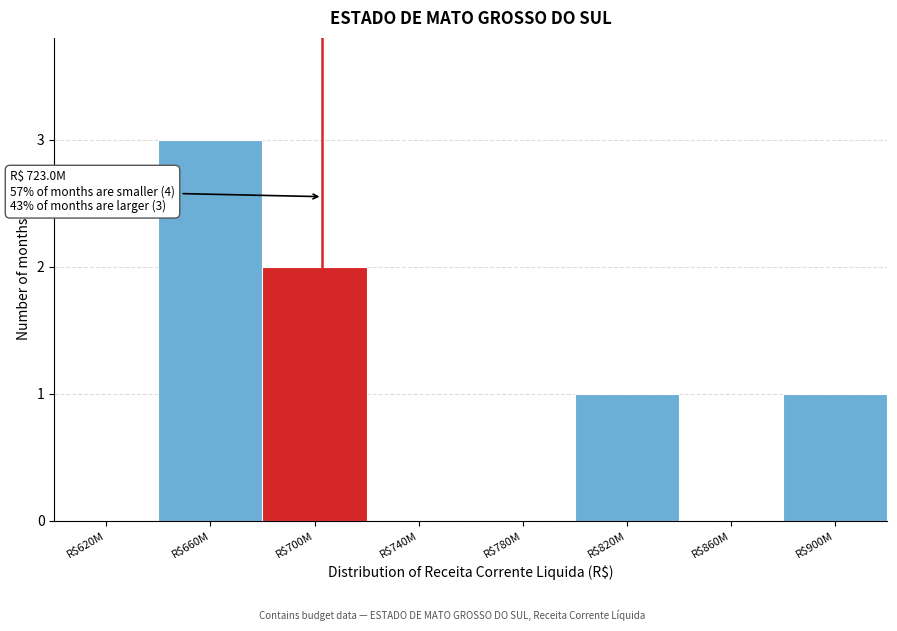

The value at R$820M is 1. True or false?

True